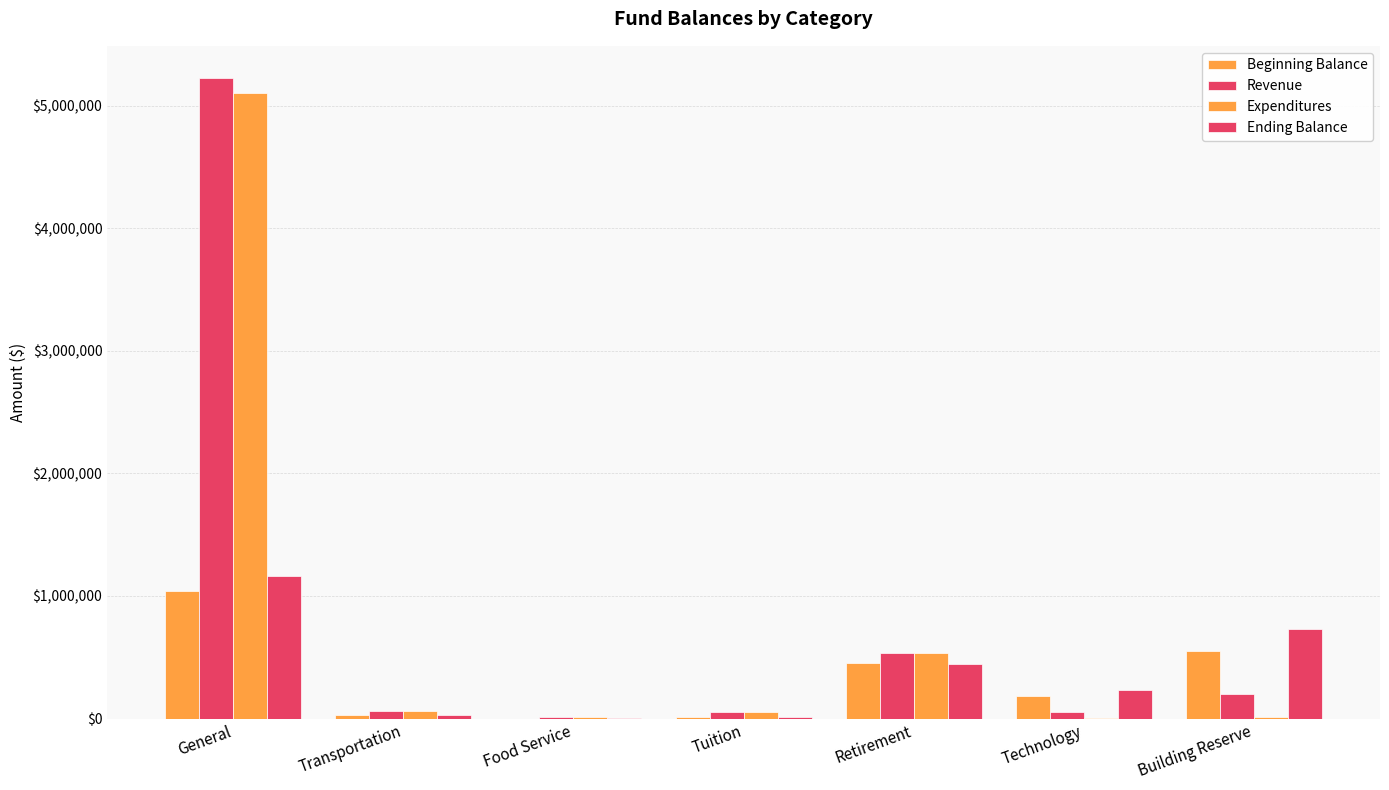

Are the bars horizontal?

No